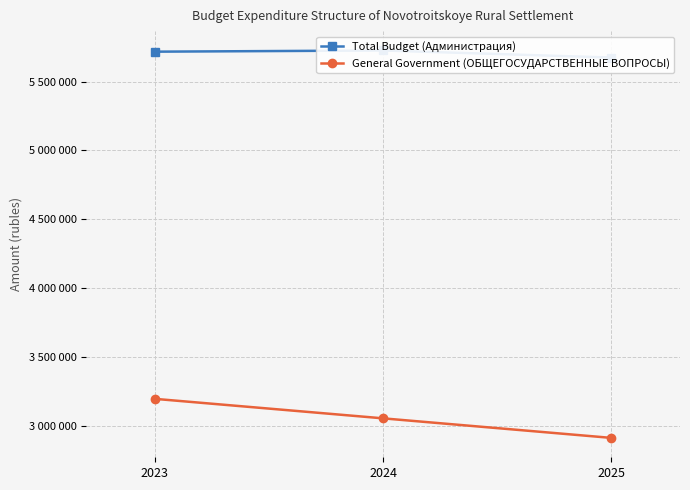

What is the sum of the General Government (ОБЩЕГОСУДАРСТВЕННЫЕ ВОПРОСЫ) values at 2023 and 2025?

6108278